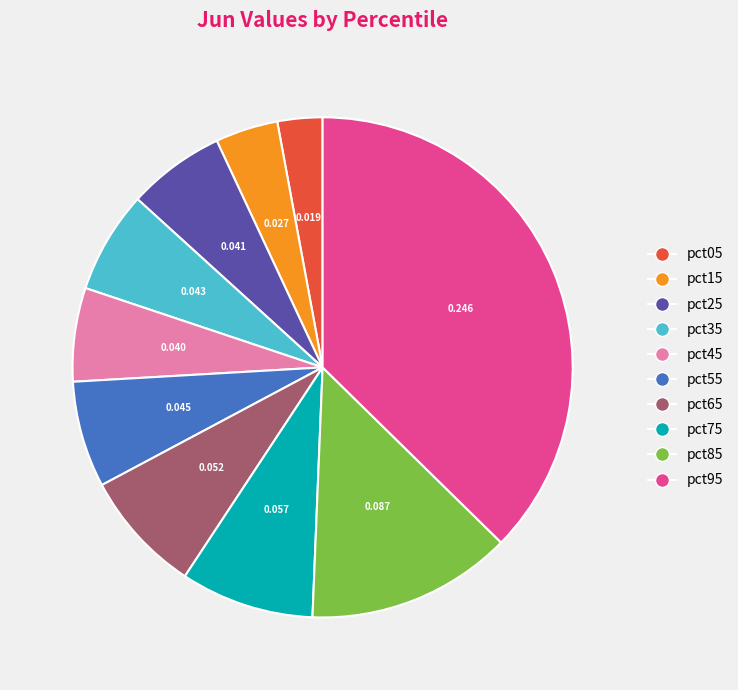

How many segments does this pie chart have?

10